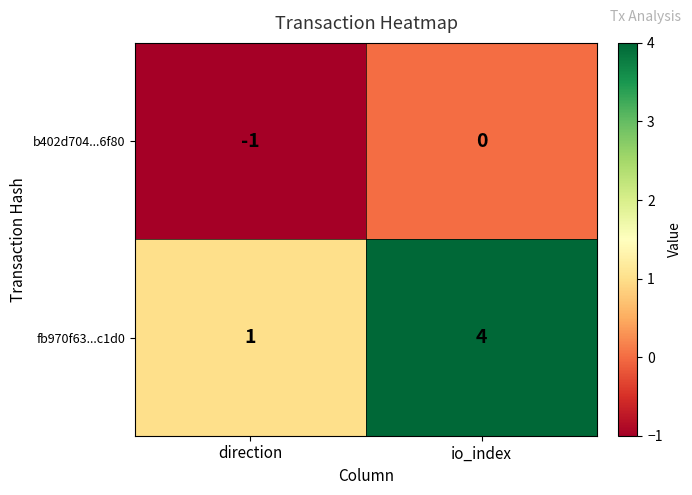

Which category has the highest value across all series?

io_index